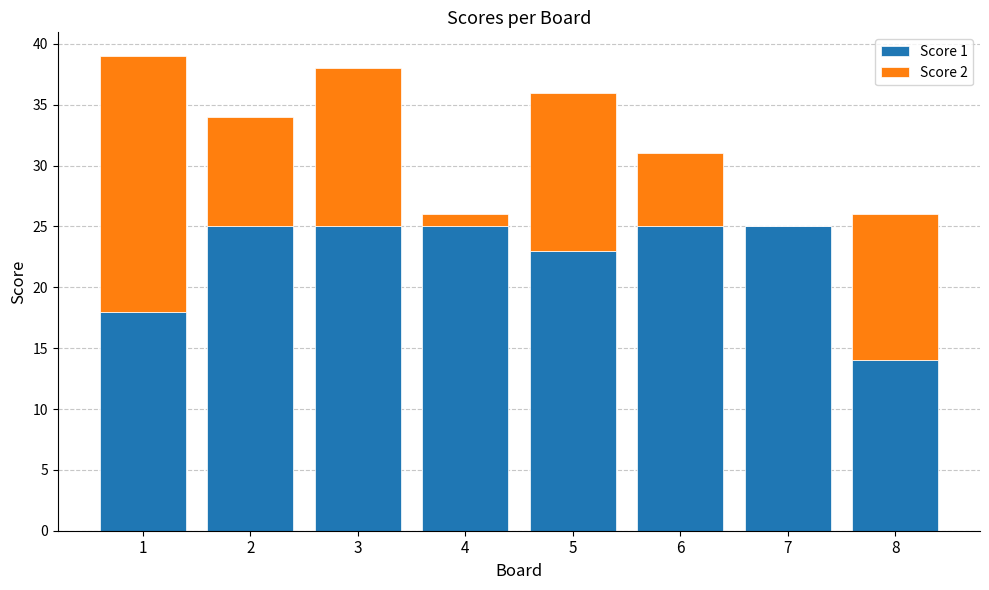

True or false: Score 1 has a value of 45 at 6.

False